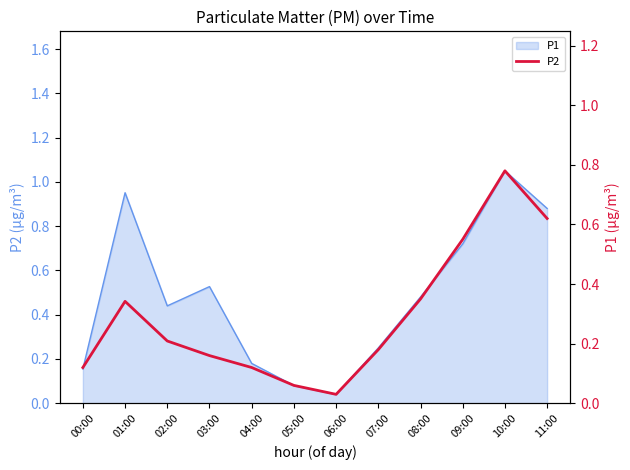

Reading left to right, what are all the values shown in this chart?

00:00=0.1	01:00=0.3	02:00=0.2	03:00=0.2	04:00=0.1	05:00=0.1	06:00=0.0	07:00=0.2	08:00=0.3	09:00=0.6	10:00=0.8	11:00=0.6